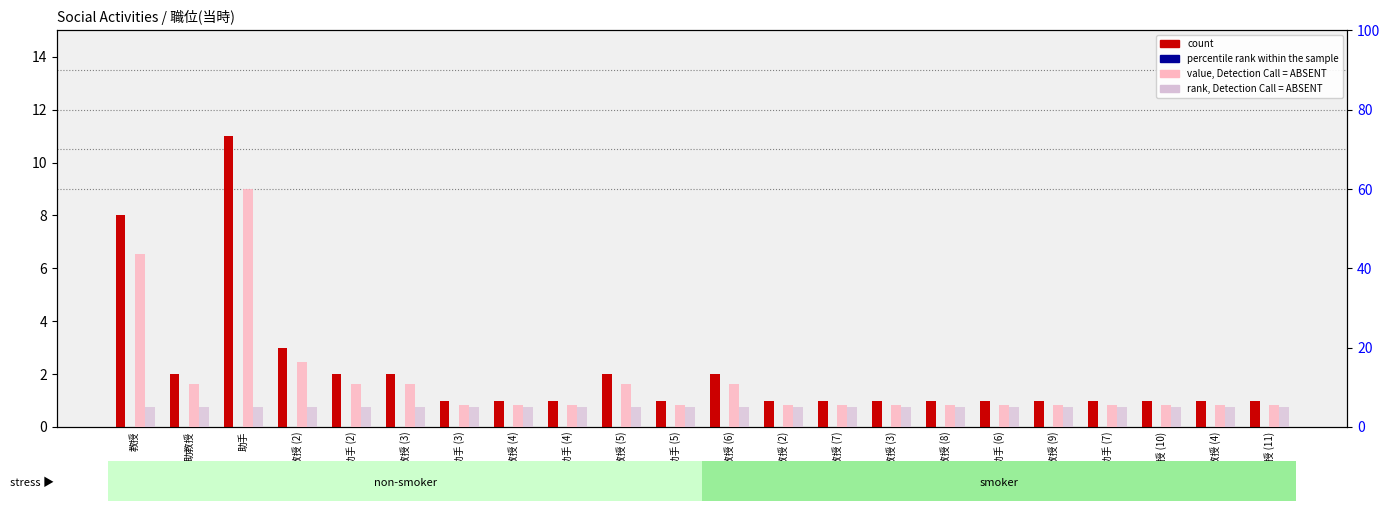

Is it true that value, Detection Call = ABSENT equals 19.6 at 教授?

False